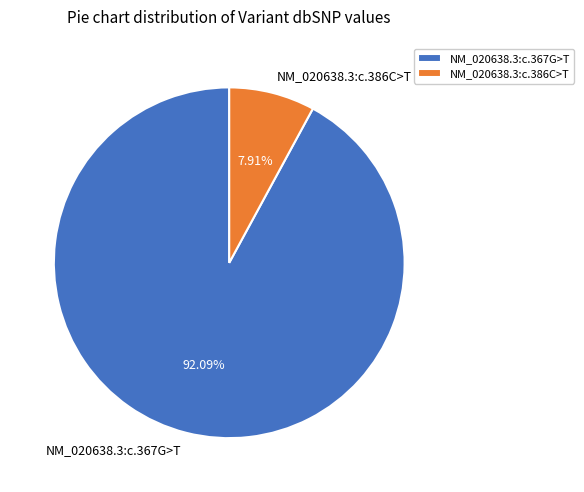

To the nearest percent, what is the average slice percentage?

50%